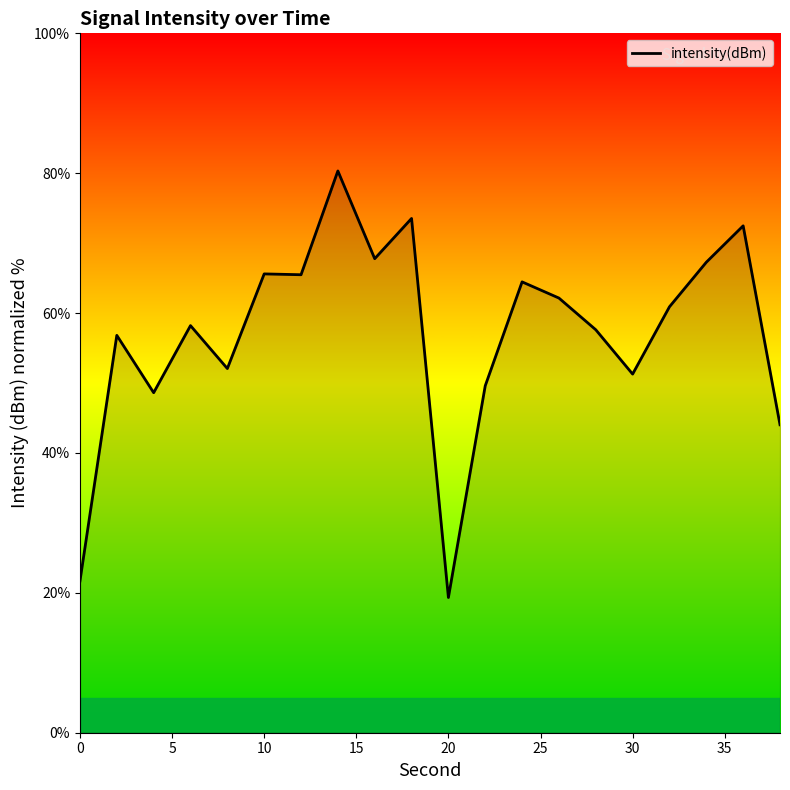

What is the maximum value shown in the chart?

80.3